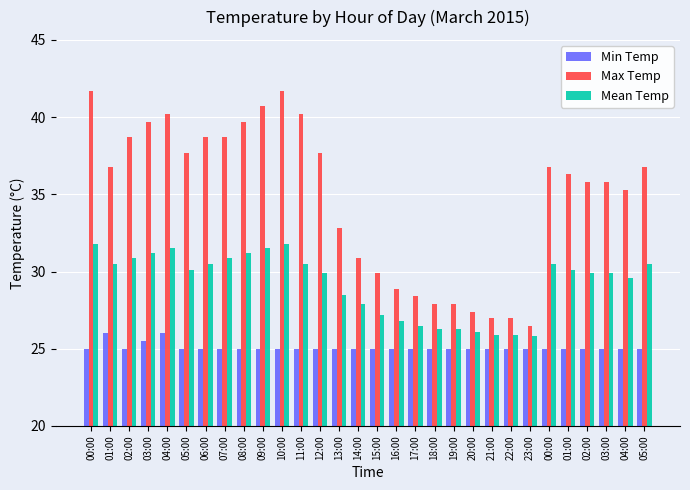

What are all the series names shown in the legend?

Min Temp, Max Temp, Mean Temp